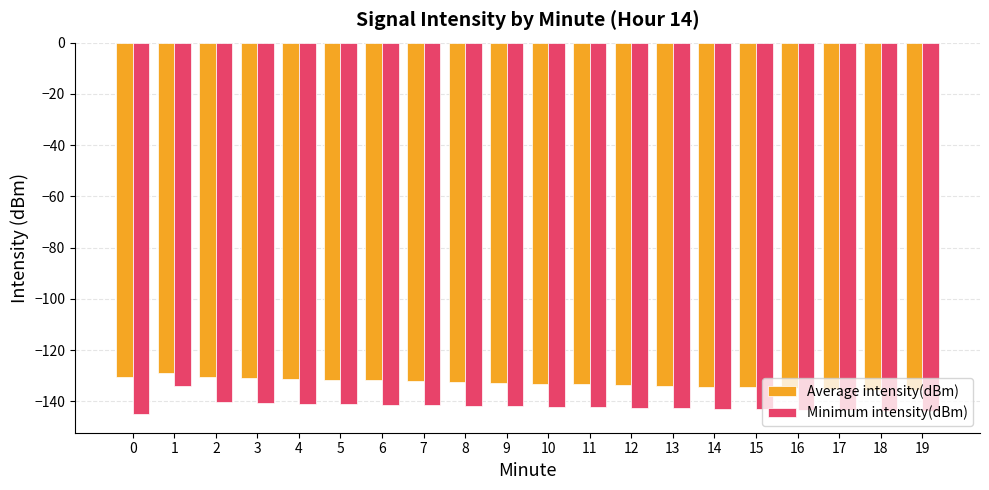

What is the total value across all series at 11?

-275.5